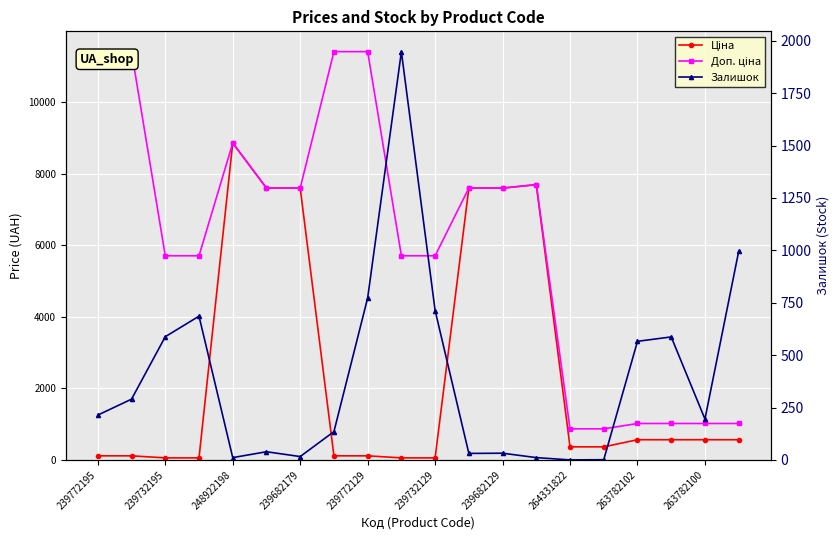

Which series has the largest total across all categories?

Доп. ціна